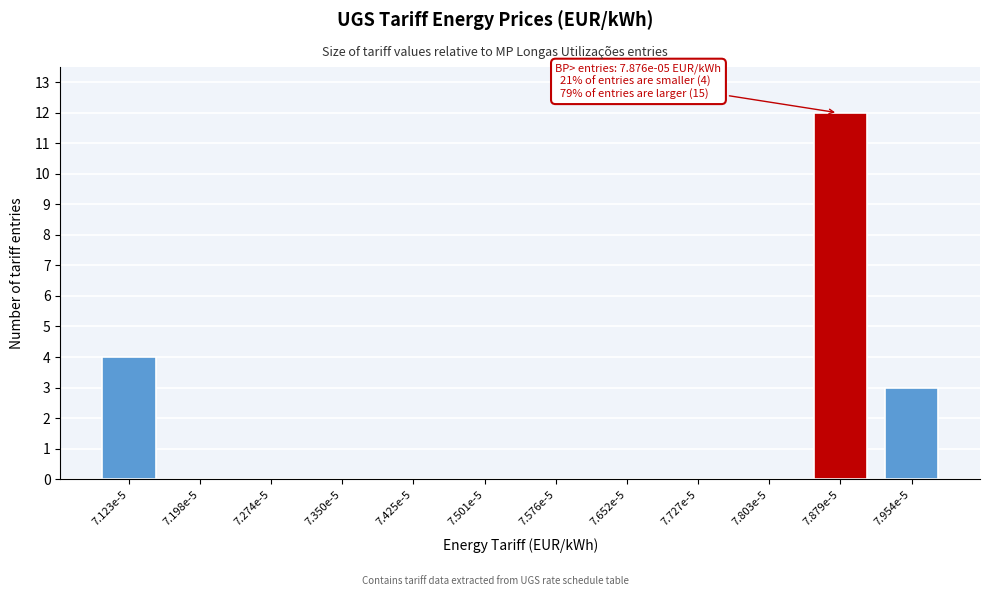

Reading left to right, what are all the values shown in this chart?

7.123e-5=4	7.198e-5=0	7.274e-5=0	7.350e-5=0	7.425e-5=0	7.501e-5=0	7.576e-5=0	7.652e-5=0	7.727e-5=0	7.803e-5=0	7.879e-5=12	7.954e-5=3